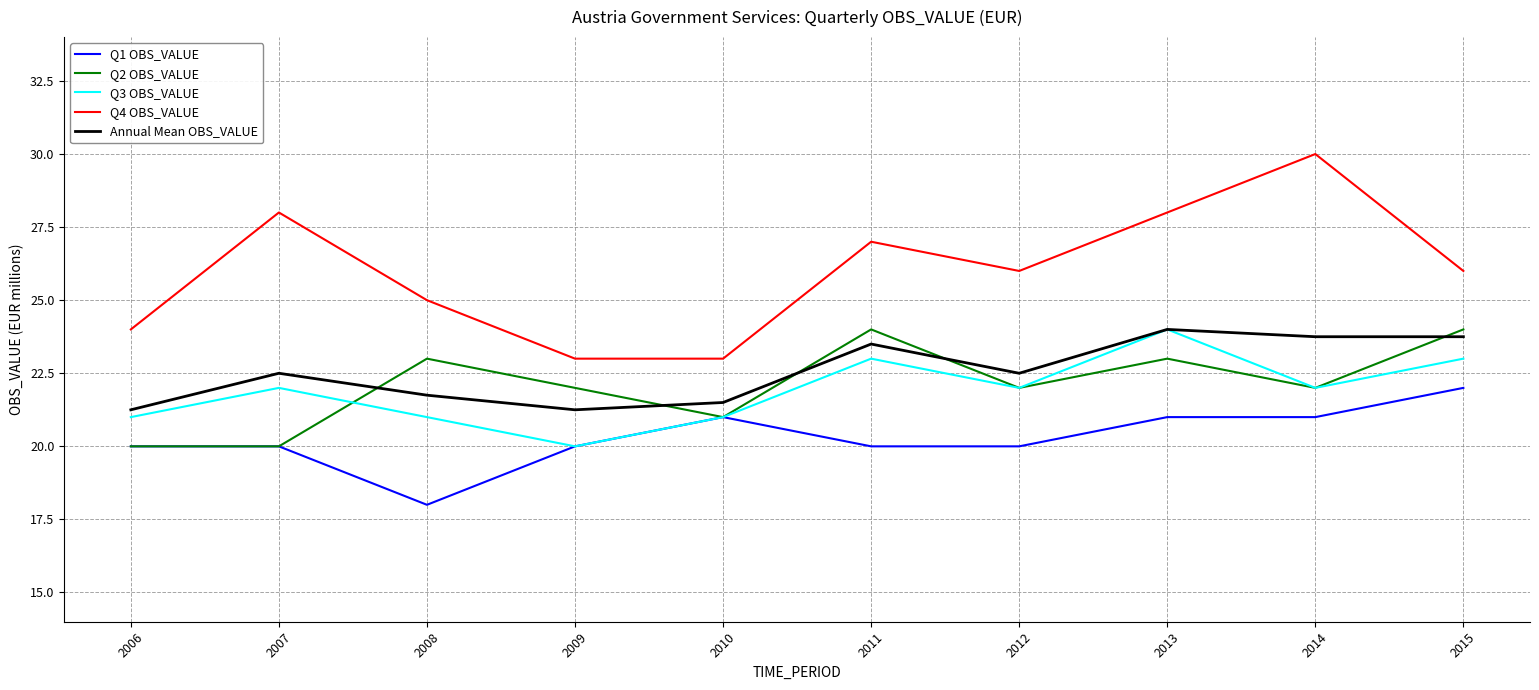

True or false: Annual Mean OBS_VALUE and Q1 OBS_VALUE intersect in this chart.

False